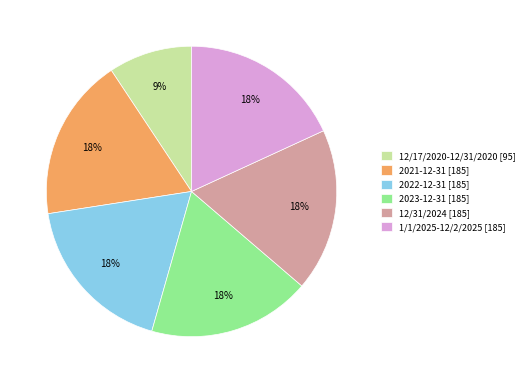

Does 12/31/2024 represent more than half of the total?

No